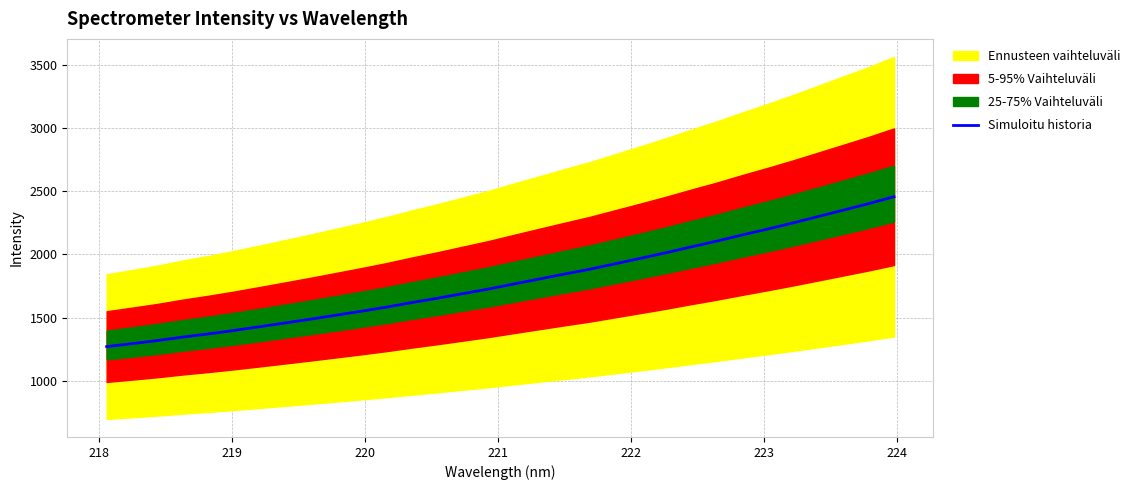

What is the highest value of the Simuloitu historia series?

2455.3